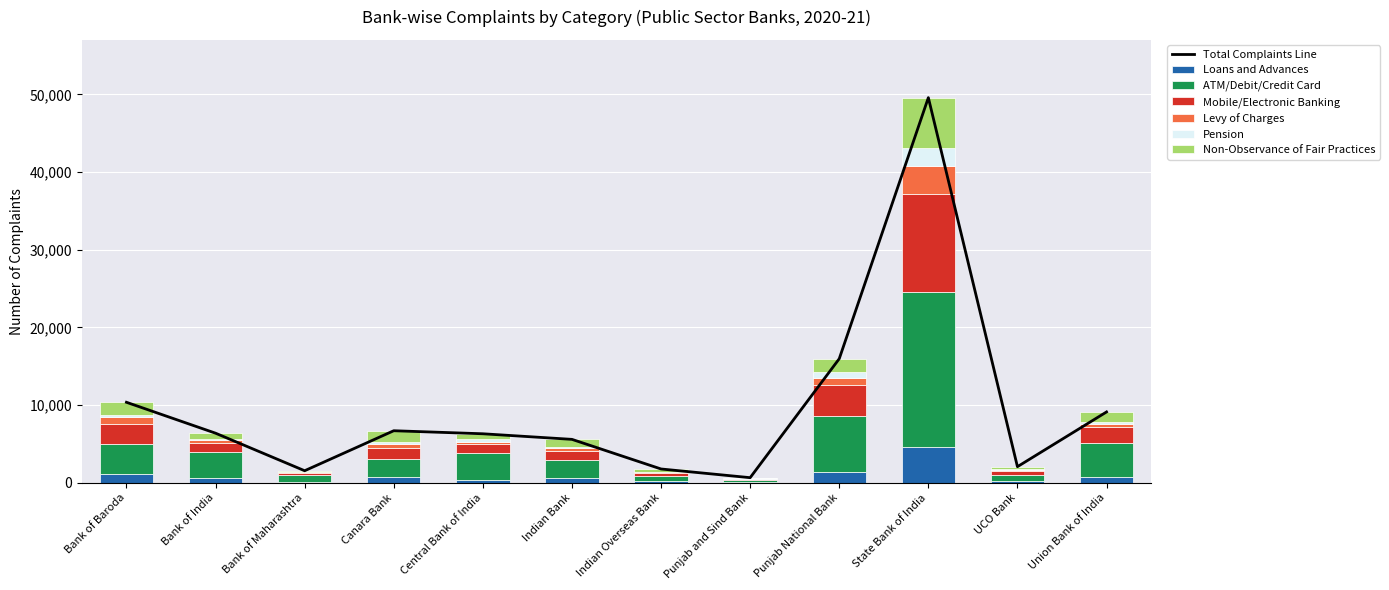

How many values in the Pension series exceed 220?

5